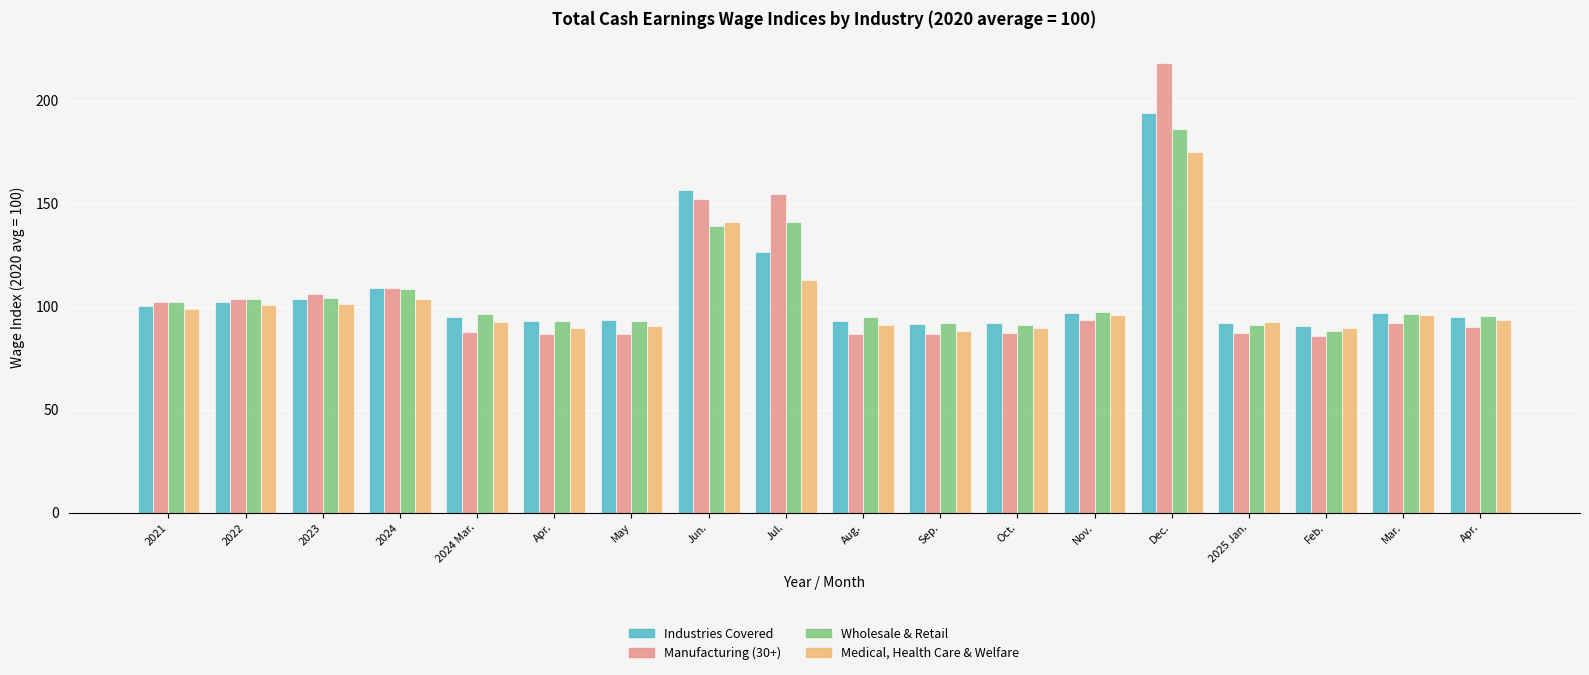

Are the bars grouped side by side (vs. stacked)?

Yes